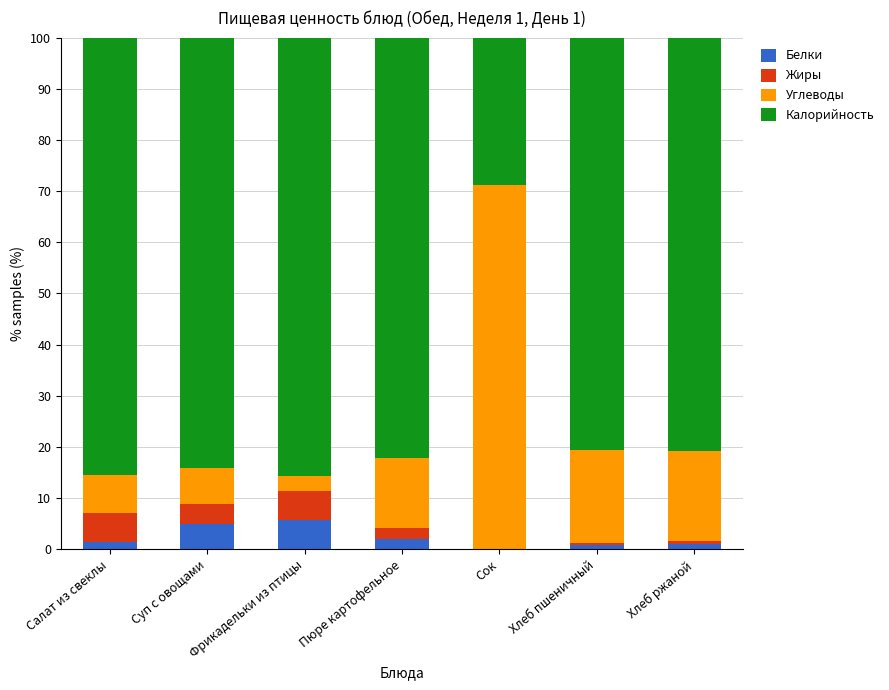

What is the highest value of the Белки series?

5.7